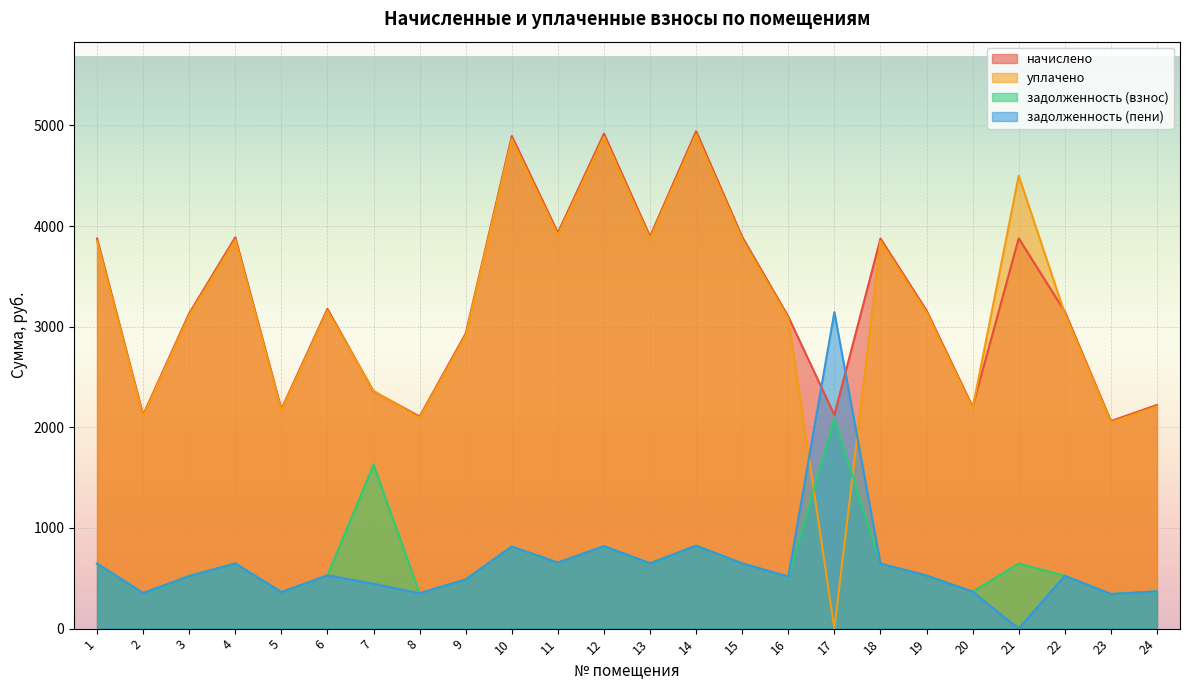

What is the difference between the maximum and minimum values in the уплачено series?

4911.4